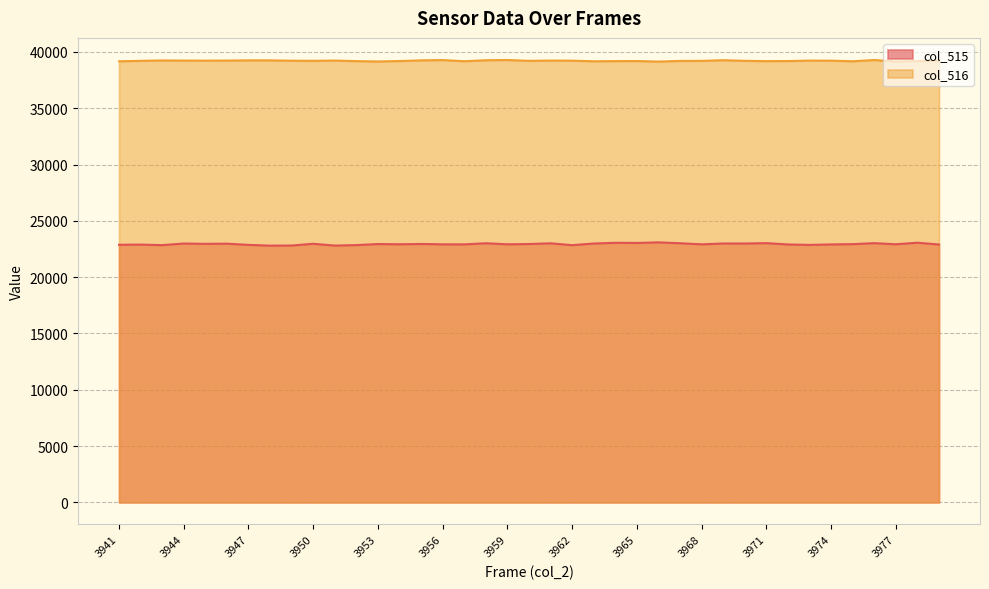

What is the greatest value displayed?

39284